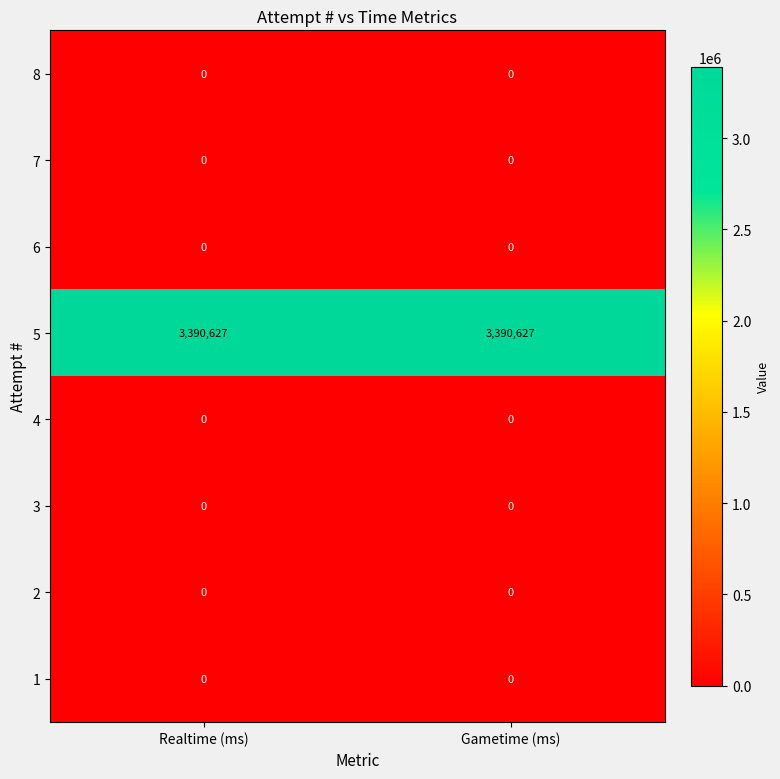

Which series has the largest total across all categories?

5